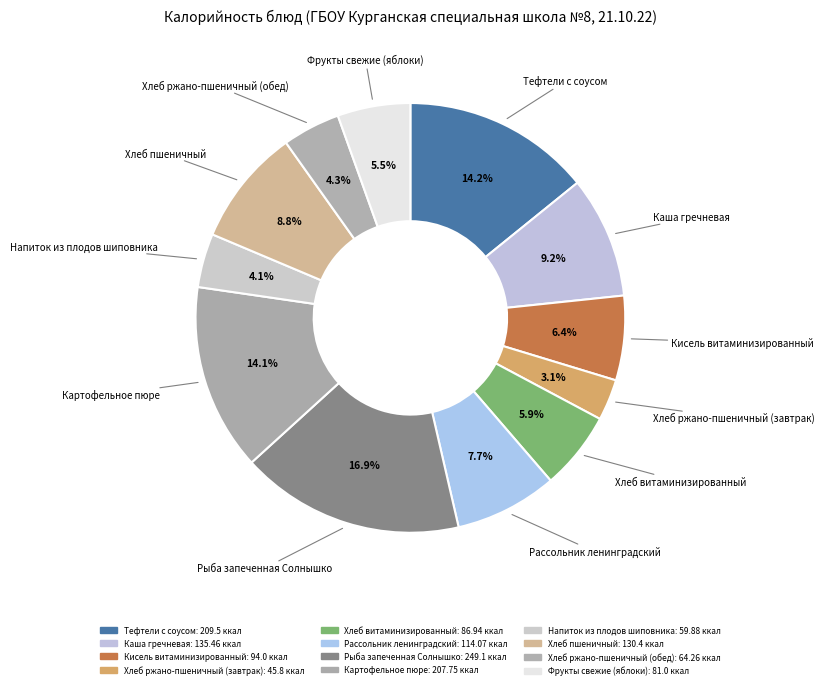

Which slice is the smallest?

Хлеб ржано-пшеничный (завтрак)